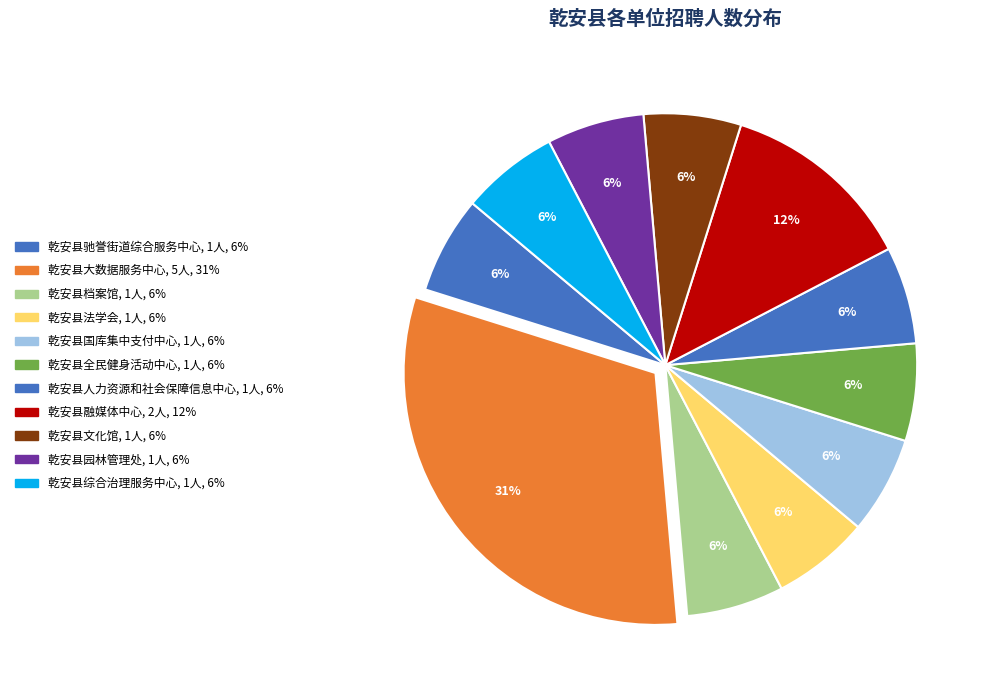

How much of the chart is everything except 乾安县大数据服务中心?

68.8%